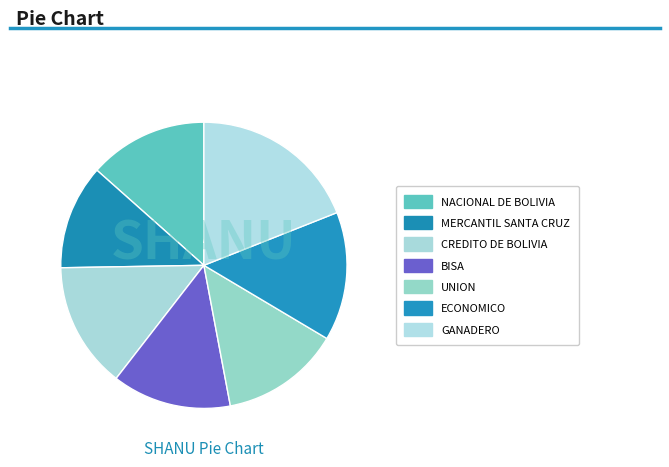

Count the number of slices in the pie.

7